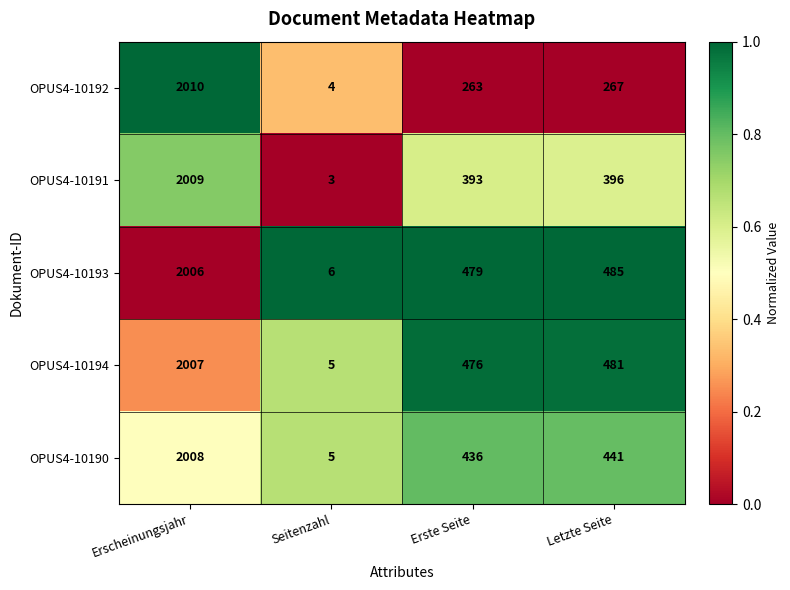

Which series changed the most between Erscheinungsjahr and Erste Seite?

OPUS4-10192